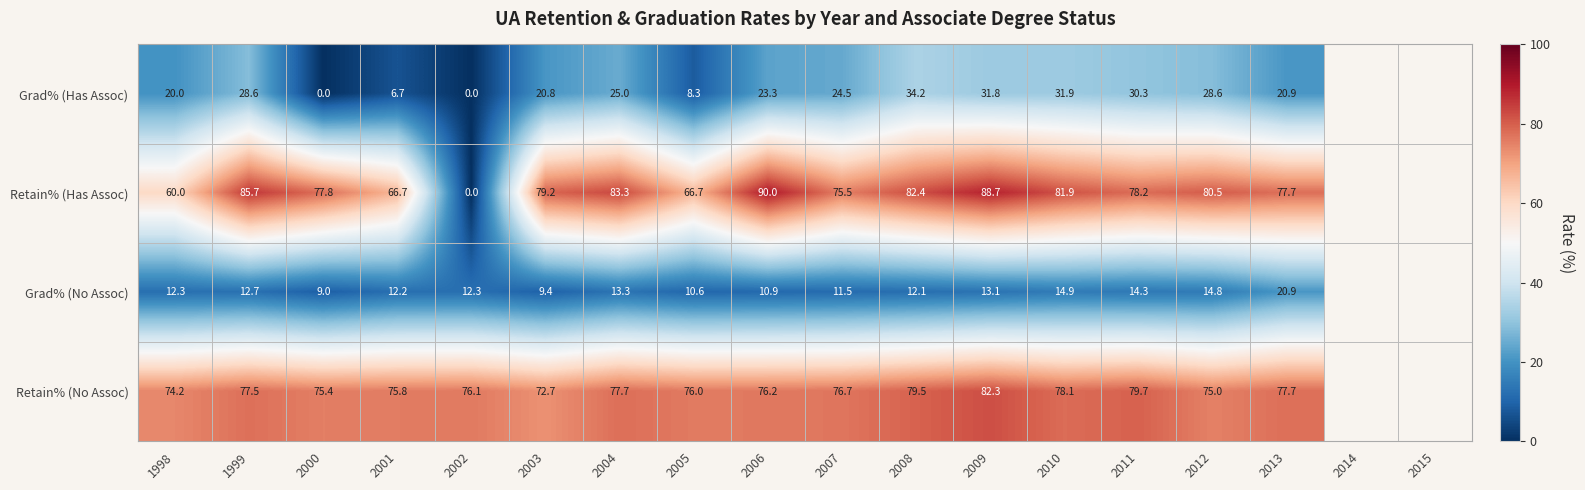

At which label does Grad% (Has Assoc) reach its peak?

2008